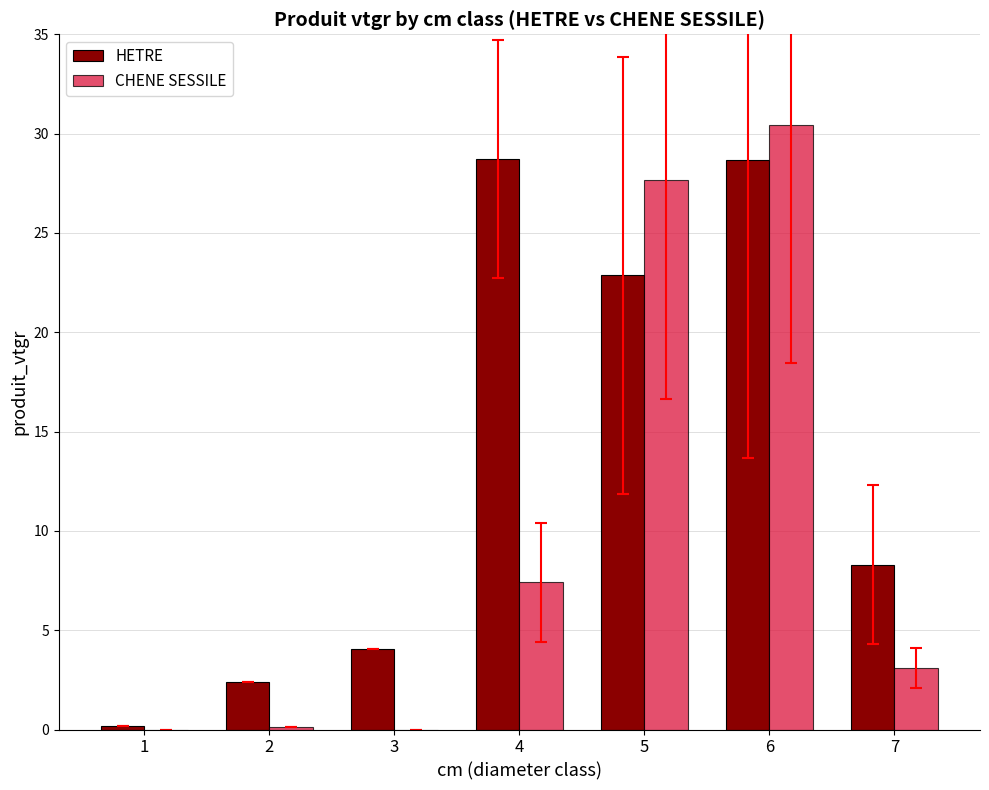

Between 3 and 5, which series saw the biggest shift?

CHENE SESSILE